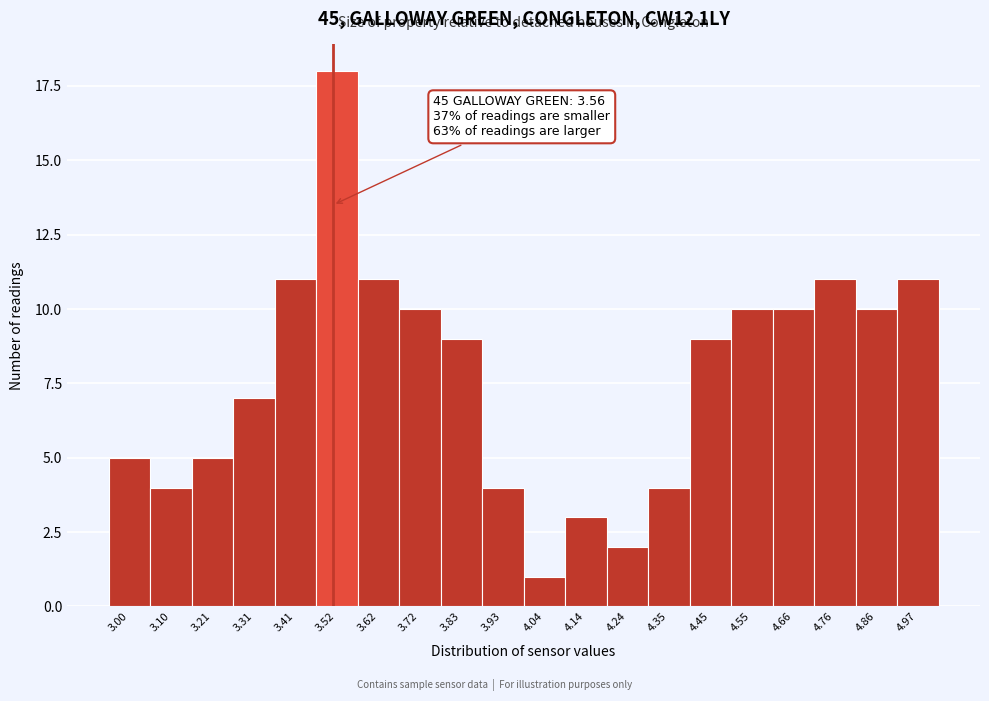

Reading right to left, extract all data points from this chart.

4.97=11	4.86=10	4.76=11	4.66=10	4.55=10	4.45=9	4.35=4	4.24=2	4.14=3	4.04=1	3.93=4	3.83=9	3.72=10	3.62=11	3.52=18	3.41=11	3.31=7	3.21=5	3.10=4	3.00=5